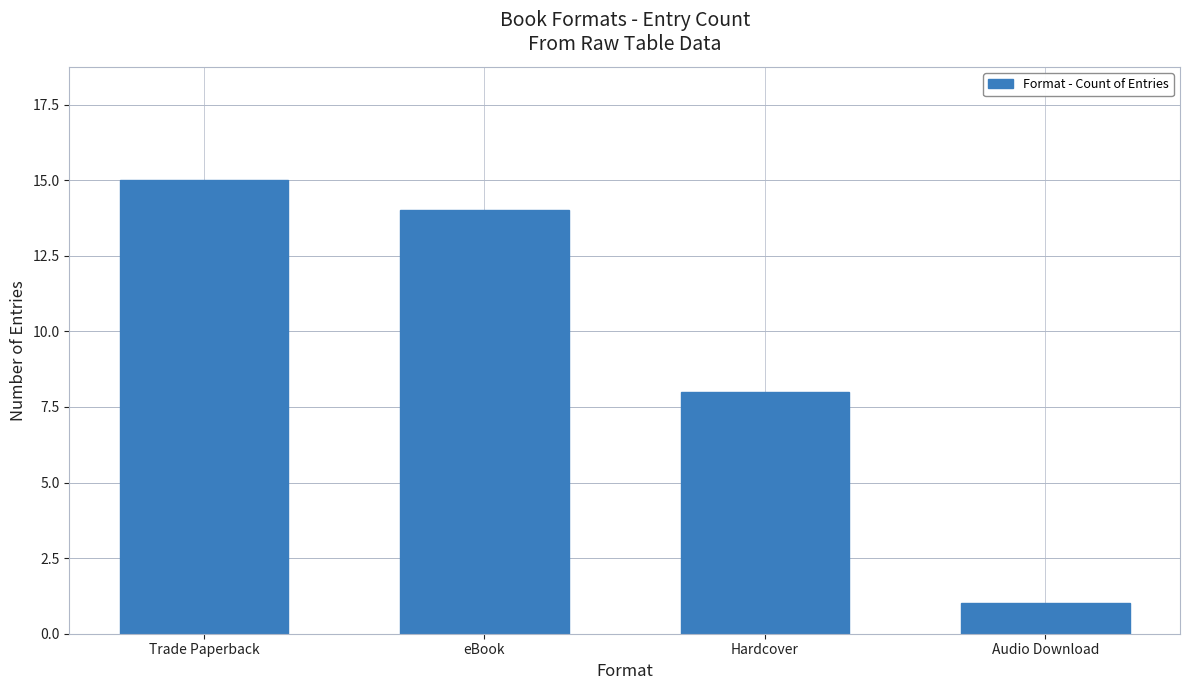

Where does the data first go above 14?

Trade Paperback